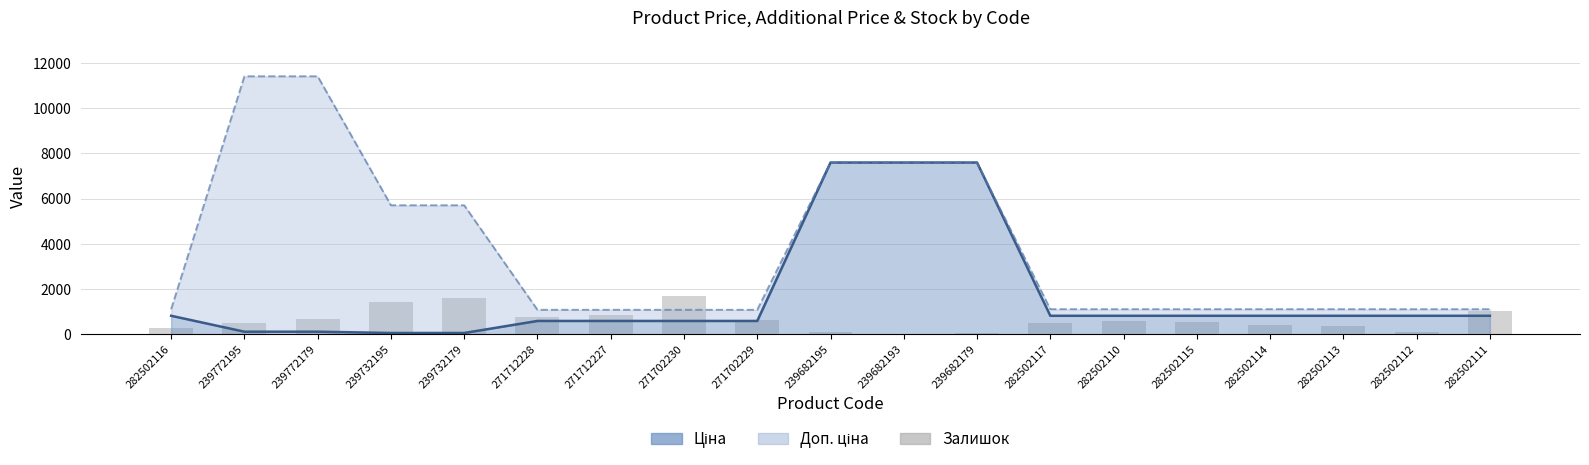

What is the difference between the highest and lowest values at 239682193?

7596.5